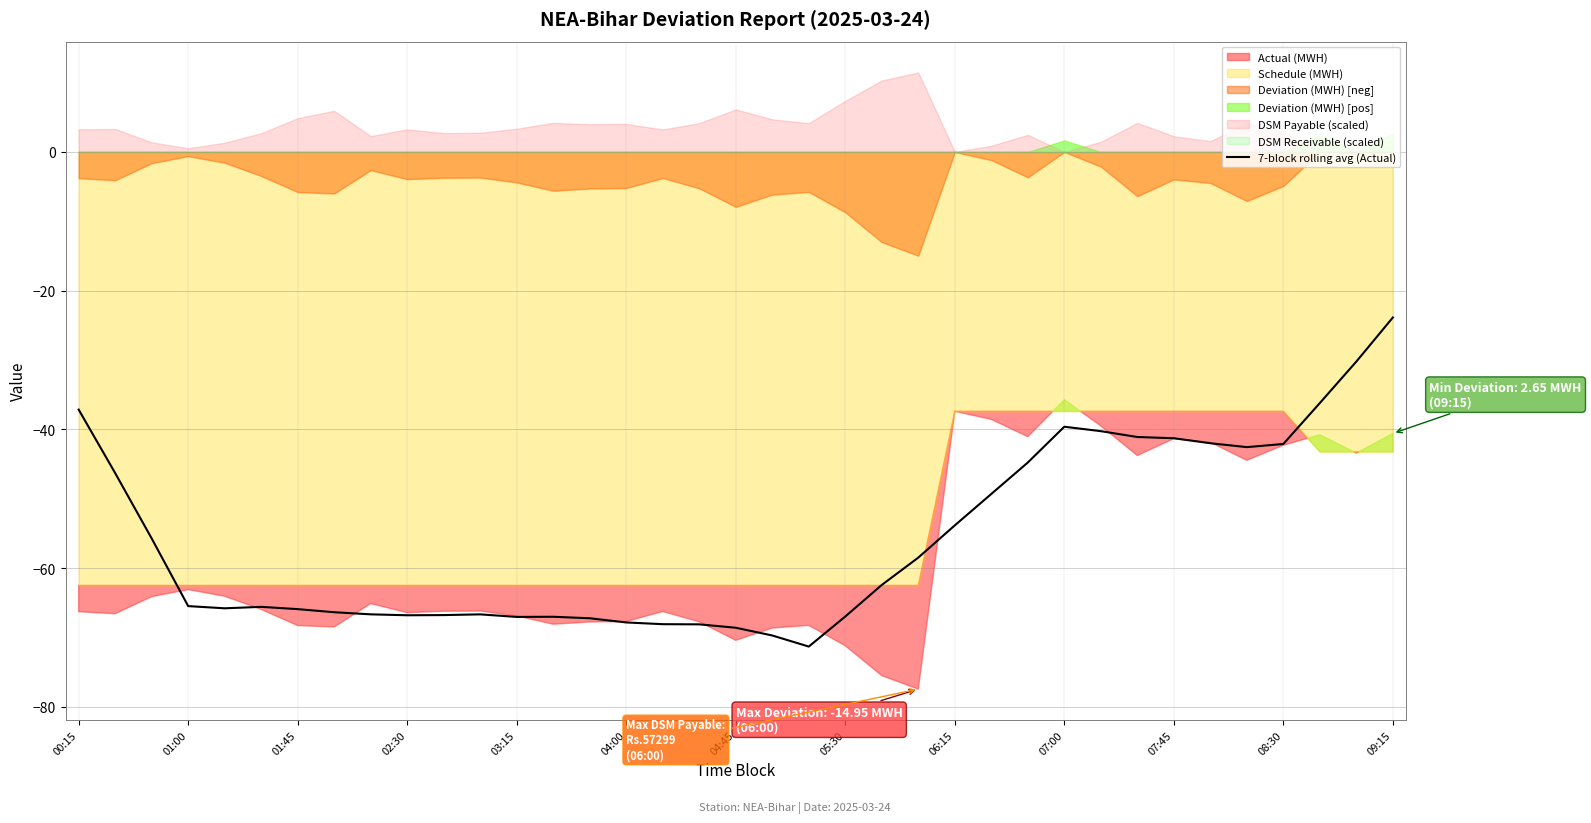

Reading right to left, transcribe all the data shown in this chart.

-23.9	-30.2	-36.2	-42.1	-42.6	-42.0	-41.3	-41.1	-40.3	-39.6	-44.8	-49.3	-53.8	-58.5	-62.4	-67.0	-71.3	-69.7	-68.6	-68.1	-68.1	-67.8	-67.2	-67.0	-67.0	-66.7	-66.8	-66.8	-66.7	-66.4	-65.9	-65.6	-65.8	-65.5	-55.7	-46.3	-37.2